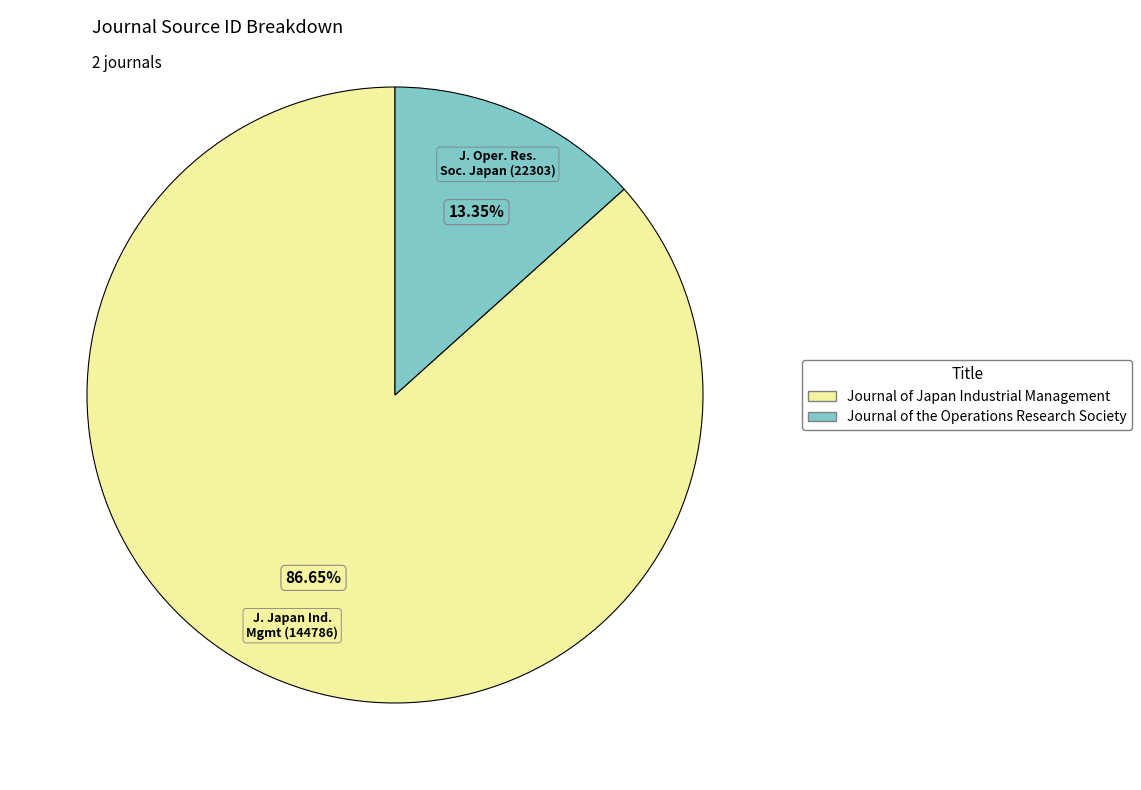

What percentage is the Journal of the Operations Research Society slice, to the nearest percent?

13%